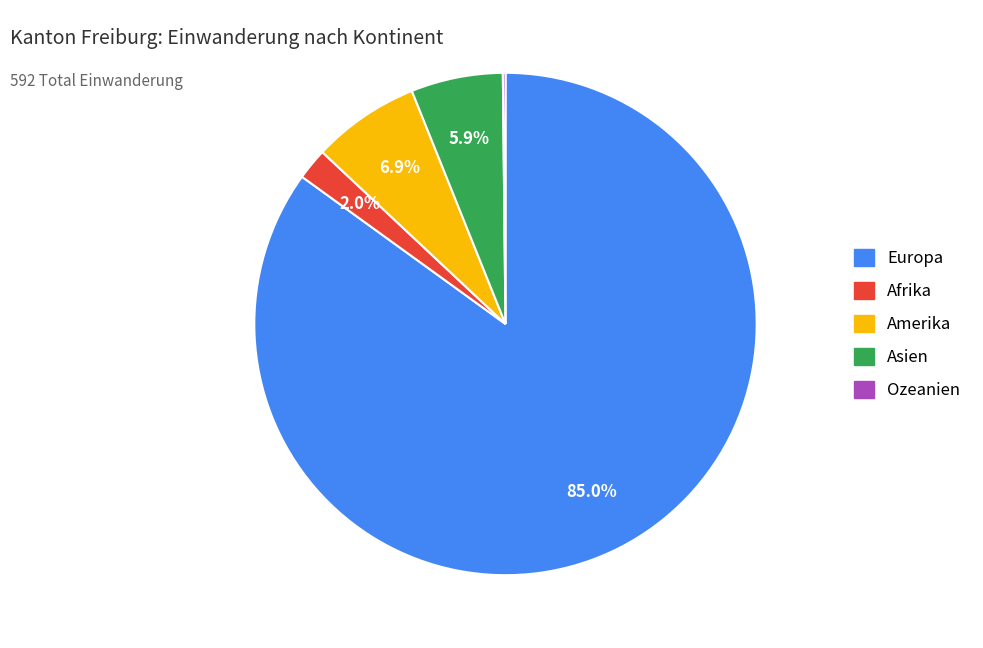

Is there a majority slice in this chart?

Yes